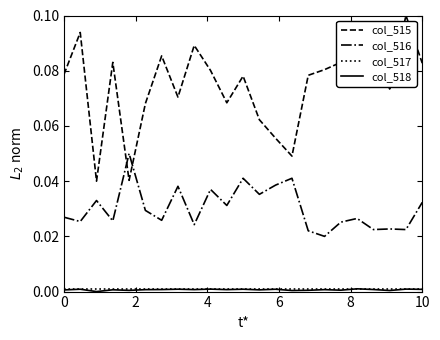

True or false: col_518 and col_516 intersect in this chart.

False